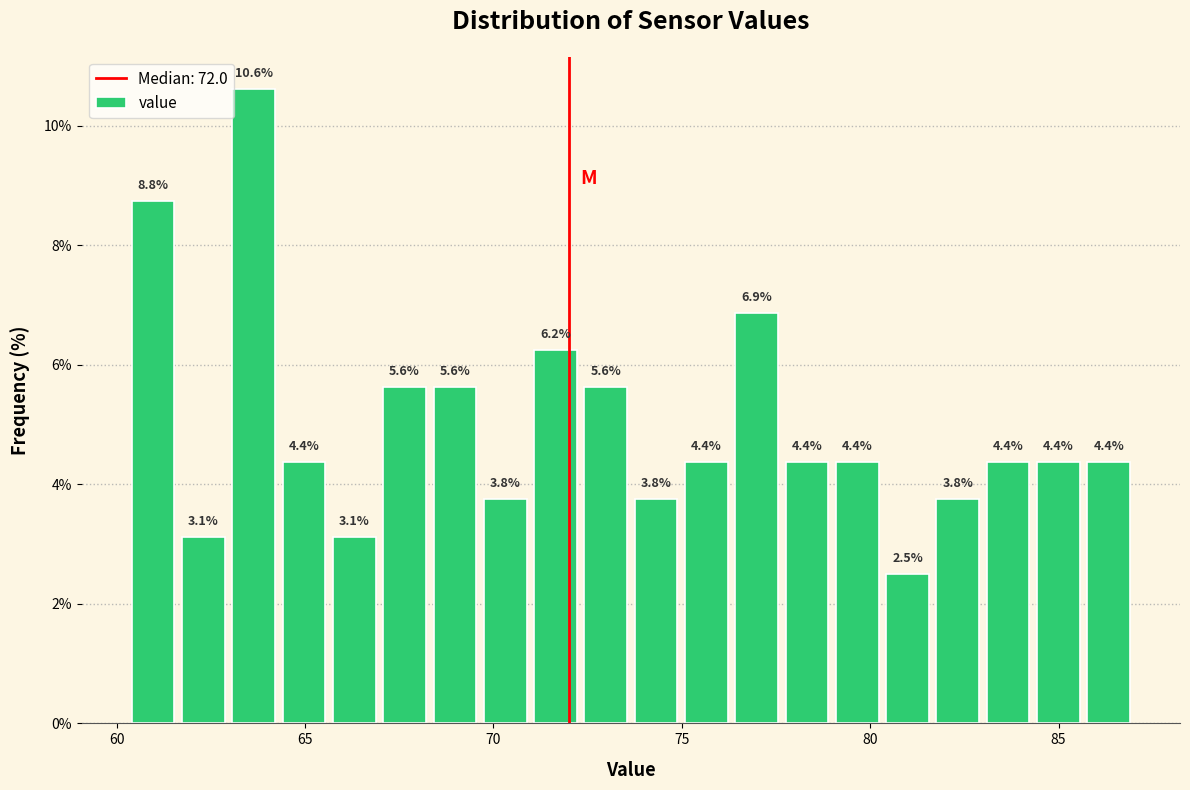

Read against the x-axis, roughly where is the centre of the tallest bar?

63.5